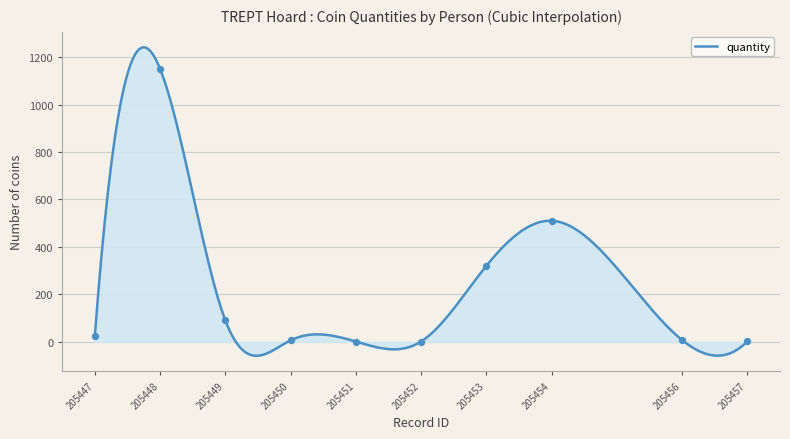

What is the ratio of the value at 205450 to the value at 205449?

0.1